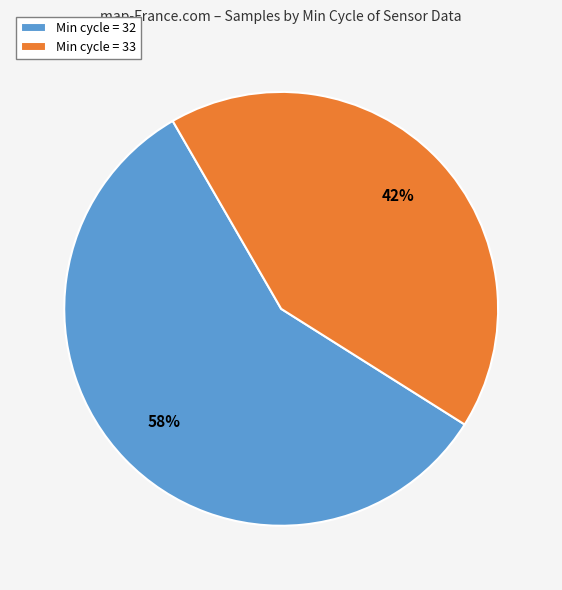

Combined, do Min cycle = 32 and Min cycle = 33 account for over 50%?

Yes